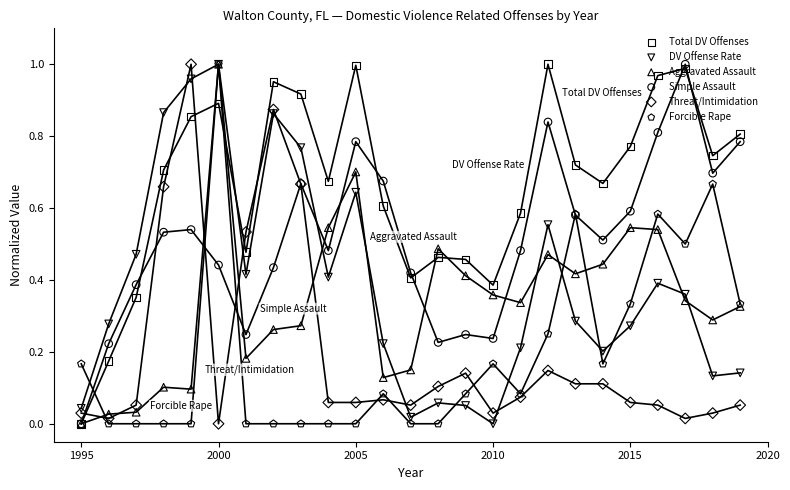

Which series reaches the minimum Y coordinate?

Total DV Offenses